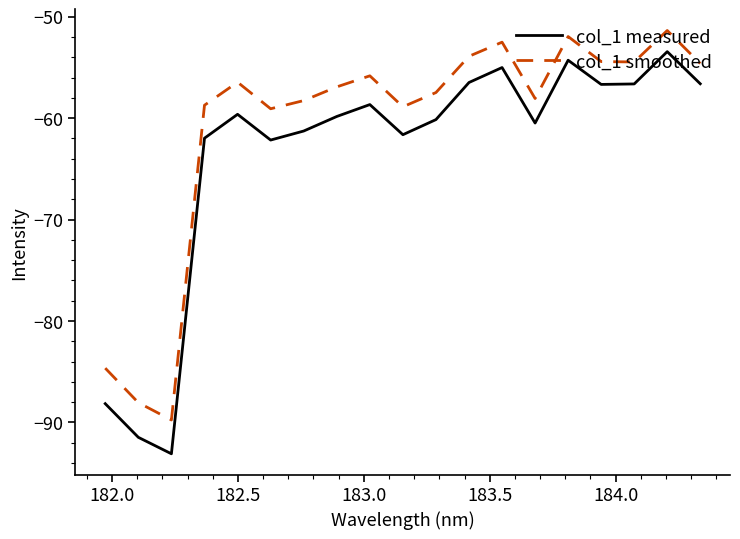

List the series in order of their overall mean, lowest first.

col_1 measured, col_1 smoothed